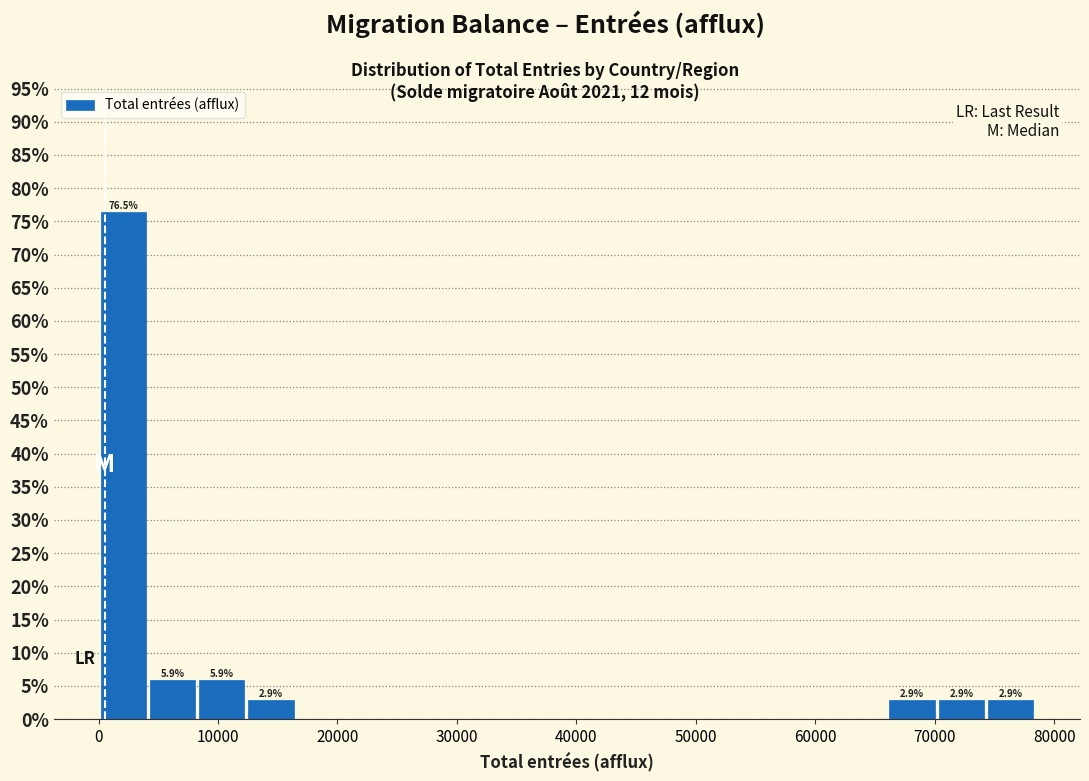

Which range on the x-axis has the tallest bar?

0 to 4000